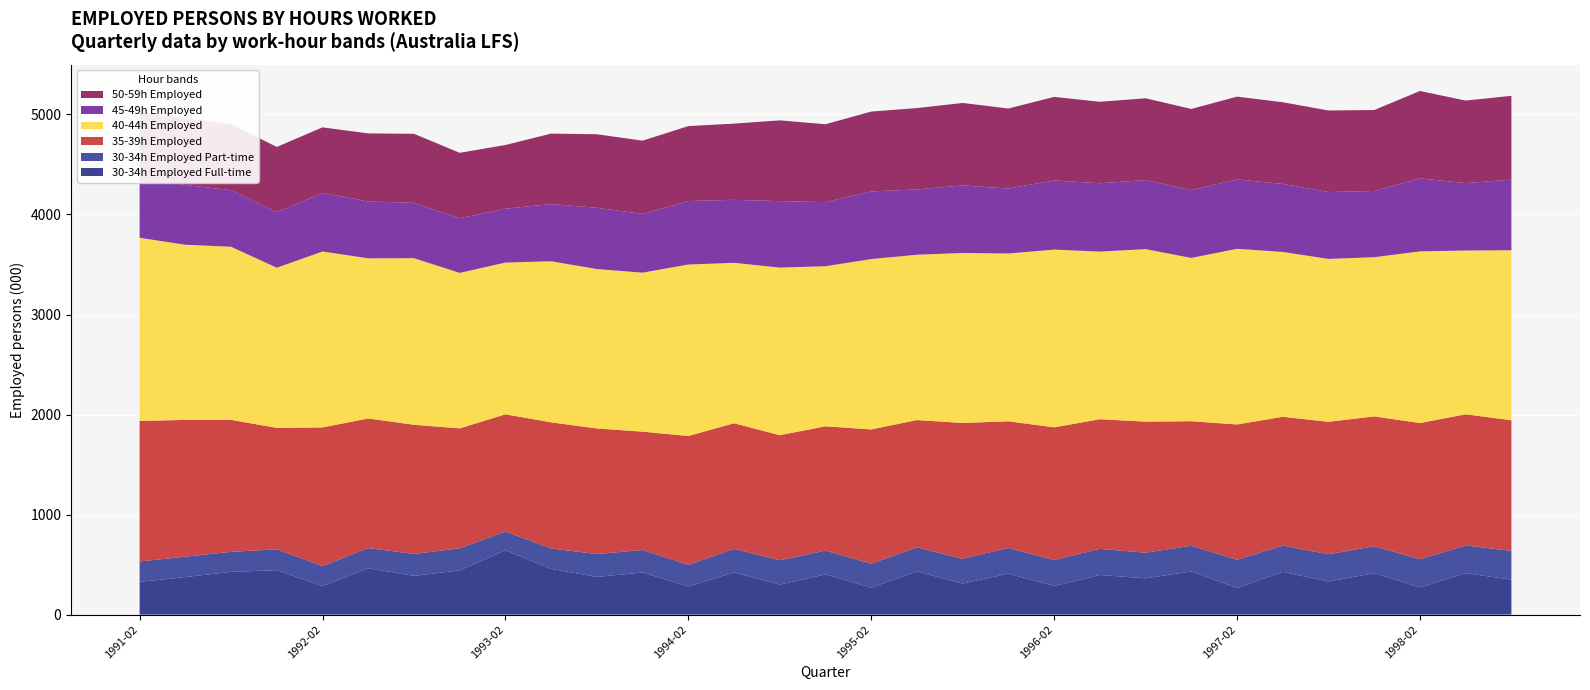

Reading right to left, extract all data points from this chart.

30-34h Employed Full-time: 1998-08=349.2	1998-05=413.7	1998-02=272.1	1997-11=414.2	1997-08=330.5	1997-05=427.2	1997-02=265.0	1996-11=431.4	1996-08=362.7	1996-05=396.0	1996-02=285.4	1995-11=409.5	1995-08=310.3	1995-05=430.8	1995-02=269.4	1994-11=401.2	1994-08=299.8	1994-05=421.3	1994-02=280.7	1993-11=421.1	1993-08=376.5	1993-05=457.0	1993-02=641.9	1992-11=441.3	1992-08=387.1	1992-05=463.6	1992-02=283.5	1991-11=444.5	1991-08=427.1	1991-05=375.0	1991-02=327.0
30-34h Employed Part-time: 1998-08=288.0	1998-05=276.9	1998-02=281.4	1997-11=269.1	1997-08=272.6	1997-05=261.9	1997-02=283.8	1996-11=257.0	1996-08=256.0	1996-05=261.2	1996-02=258.6	1995-11=257.3	1995-08=247.1	1995-05=241.2	1995-02=238.8	1994-11=238.1	1994-08=243.4	1994-05=235.5	1994-02=216.6	1993-11=224.2	1993-08=228.7	1993-05=203.9	1993-02=187.7	1992-11=221.0	1992-08=219.1	1992-05=201.6	1992-02=201.0	1991-11=207.7	1991-08=200.2	1991-05=204.0	1991-02=203.7
35-39h Employed: 1998-08=1305.2	1998-05=1312.0	1998-02=1361.3	1997-11=1298.1	1997-08=1324.1	1997-05=1288.3	1997-02=1351.7	1996-11=1244.7	1996-08=1310.0	1996-05=1295.9	1996-02=1327.7	1995-11=1265.8	1995-08=1358.3	1995-05=1272.8	1995-02=1342.7	1994-11=1243.0	1994-08=1250.3	1994-05=1256.2	1994-02=1287.9	1993-11=1183.5	1993-08=1255.6	1993-05=1260.9	1993-02=1172.6	1992-11=1199.5	1992-08=1291.2	1992-05=1295.3	1992-02=1386.6	1991-11=1214.4	1991-08=1319.3	1991-05=1367.3	1991-02=1405.3
40-44h Employed: 1998-08=1700.2	1998-05=1637.3	1998-02=1716.3	1997-11=1591.7	1997-08=1628.5	1997-05=1648.3	1997-02=1756.3	1996-11=1632.8	1996-08=1725.0	1996-05=1675.9	1996-02=1777.3	1995-11=1677.4	1995-08=1699.5	1995-05=1652.9	1995-02=1703.5	1994-11=1600.5	1994-08=1675.8	1994-05=1603.6	1994-02=1714.8	1993-11=1589.7	1993-08=1593.7	1993-05=1610.5	1993-02=1517.2	1992-11=1554.4	1992-08=1665.6	1992-05=1601.2	1992-02=1759.2	1991-11=1601.2	1991-08=1730.8	1991-05=1751.3	1991-02=1831.1
45-49h Employed: 1998-08=706.3	1998-05=673.9	1998-02=729.9	1997-11=662.1	1997-08=668.6	1997-05=680.1	1997-02=693.6	1996-11=677.9	1996-08=690.3	1996-05=683.4	1996-02=691.1	1995-11=649.4	1995-08=675.4	1995-05=653.0	1995-02=676.3	1994-11=640.9	1994-08=664.6	1994-05=629.8	1994-02=634.5	1993-11=586.9	1993-08=612.5	1993-05=572.0	1993-02=538.4	1992-11=545.9	1992-08=553.7	1992-05=568.0	1992-02=585.6	1991-11=554.6	1991-08=566.4	1991-05=596.9	1991-02=598.3
50-59h Employed: 1998-08=837.5	1998-05=825.2	1998-02=873.7	1997-11=809.2	1997-08=815.4	1997-05=816.4	1997-02=828.1	1996-11=811.4	1996-08=817.8	1996-05=814.6	1996-02=835.7	1995-11=800.3	1995-08=824.4	1995-05=813.3	1995-02=798.4	1994-11=778.5	1994-08=807.2	1994-05=762.0	1994-02=749.3	1993-11=732.8	1993-08=735.2	1993-05=704.4	1993-02=636.8	1992-11=654.4	1992-08=690.0	1992-05=681.1	1992-02=655.3	1991-11=653.0	1991-08=659.8	1991-05=668.2	1991-02=655.0